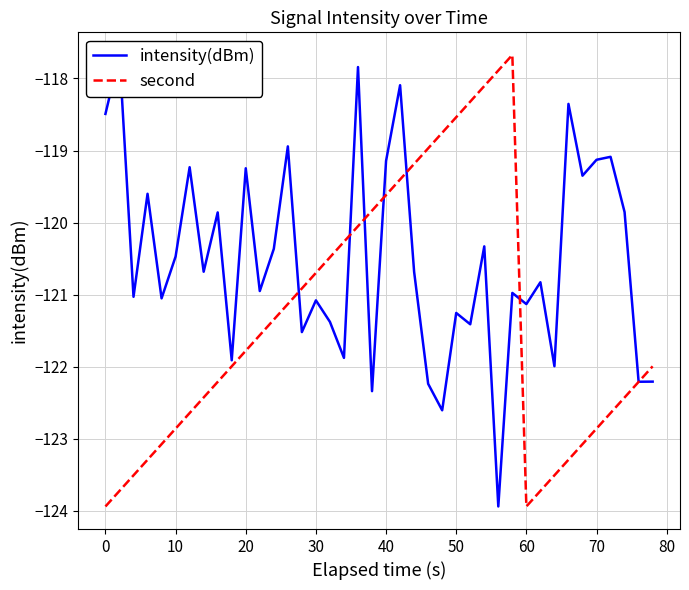

Which series has the widest spread of values?

intensity(dBm)